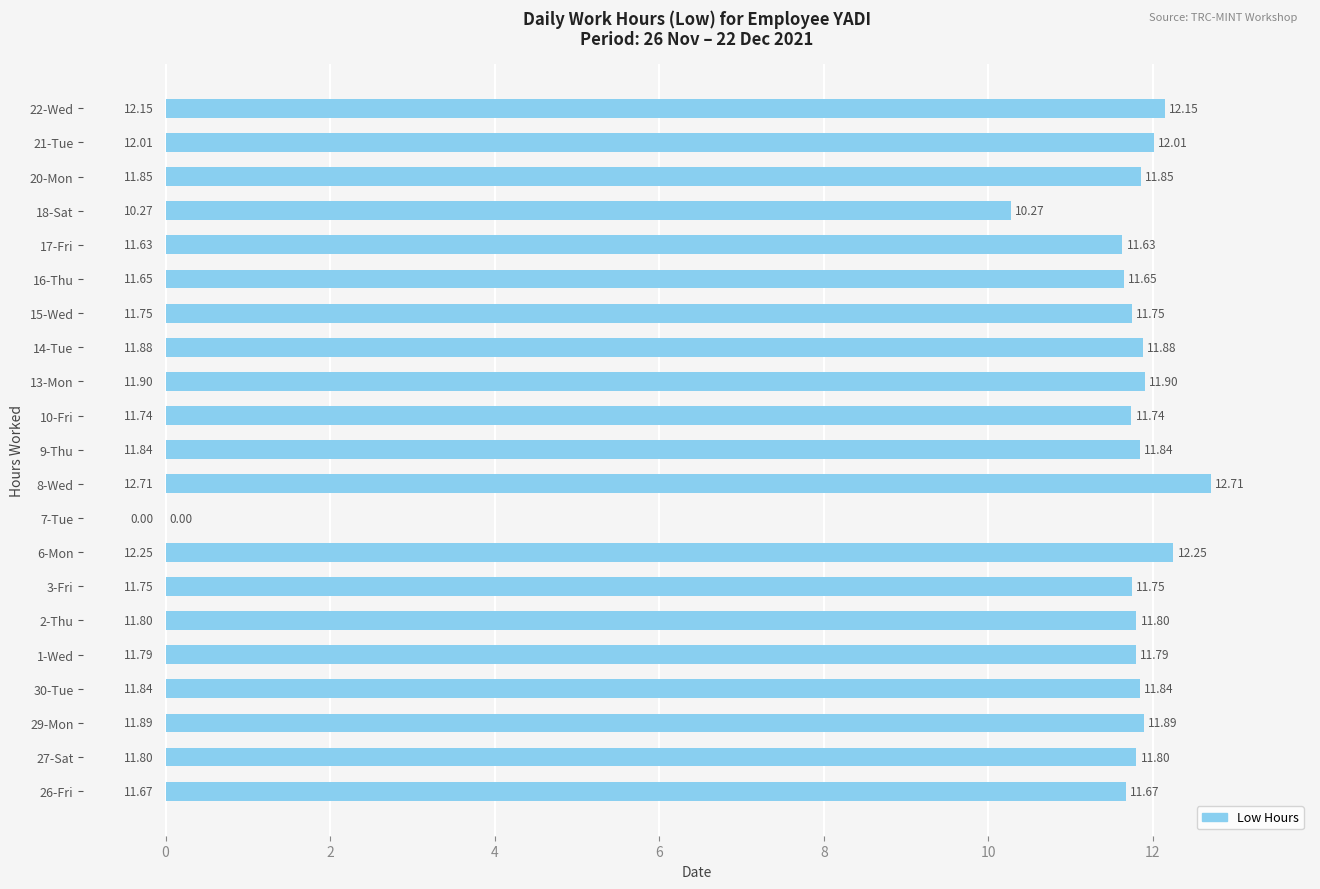

What is the sum of the values at 10-Fri and 1-Wed?

23.5